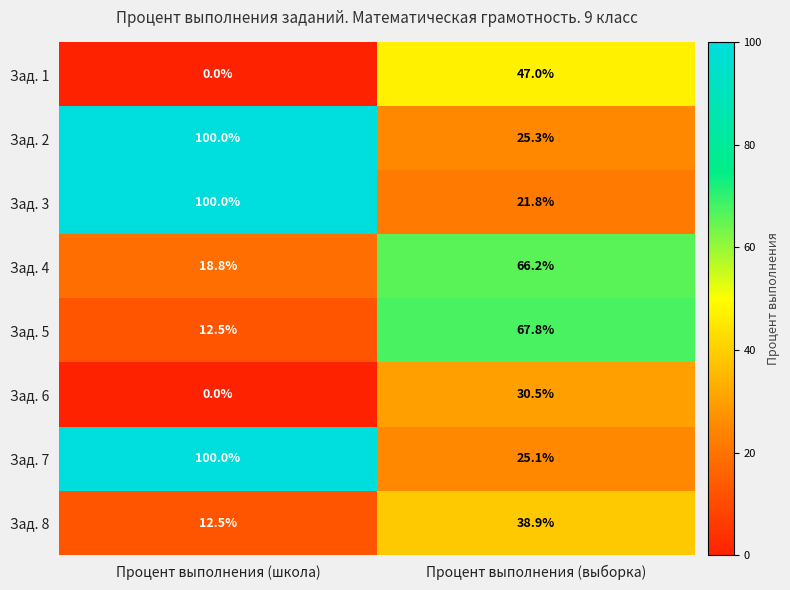

What is the greatest value displayed?

100.0